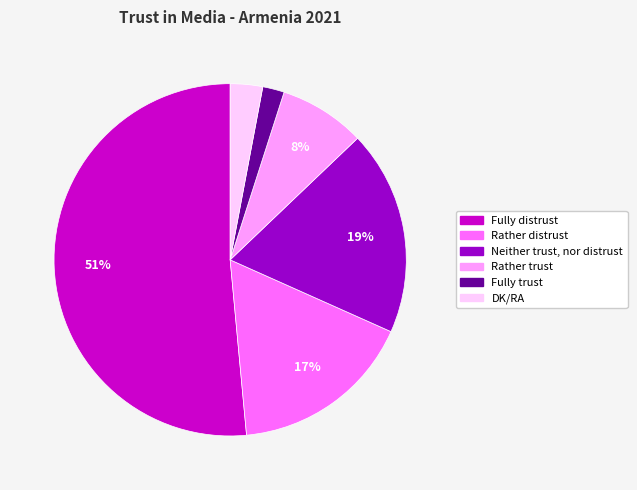

Does any single category account for the majority?

Yes